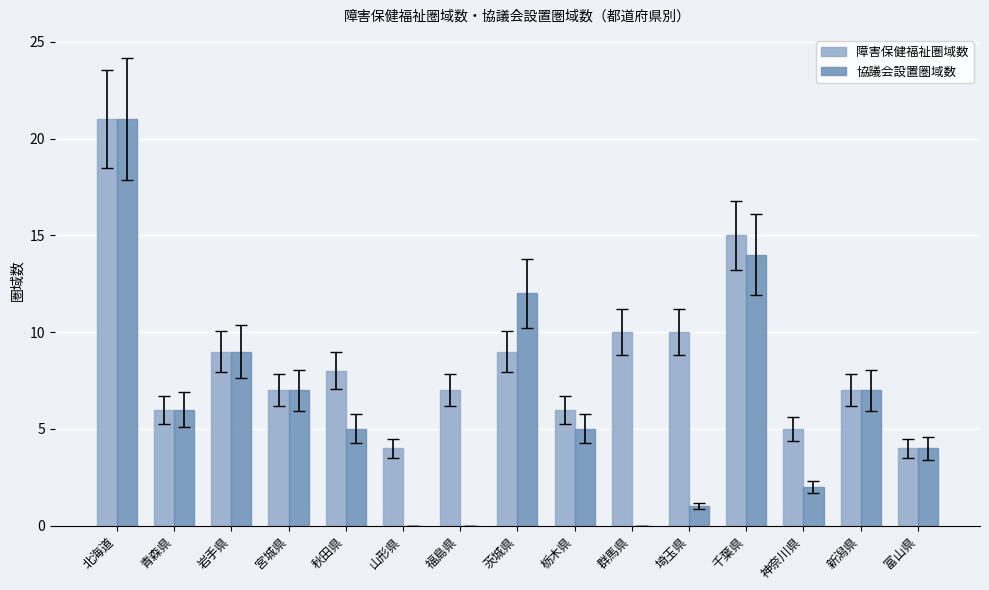

The 障害保健福祉圏域数 series shows 15 at 千葉県. True or false?

True